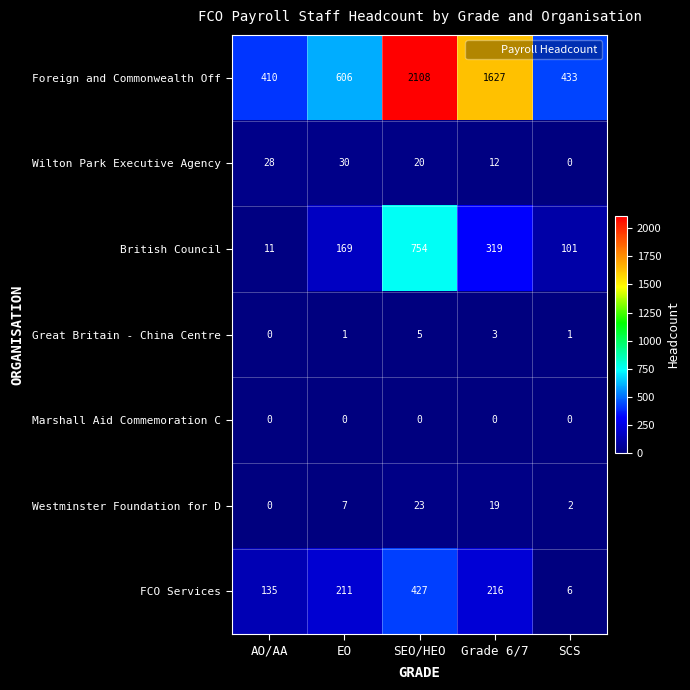

Which category has the highest value in the Westminster Foundation for D series?

SEO/HEO